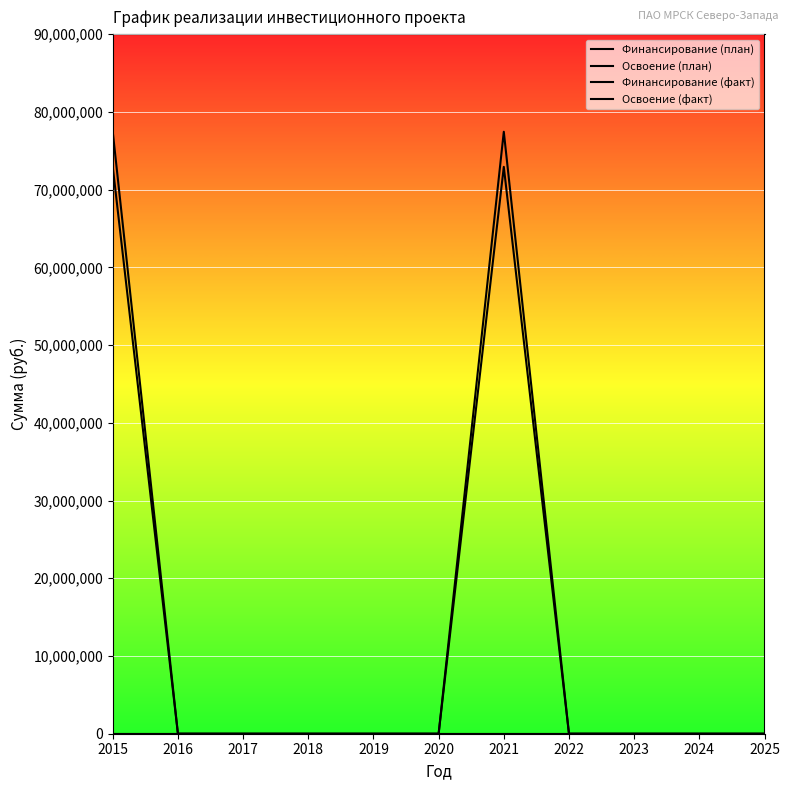

Where is Финансирование (план) nearest to the value 2?

2016